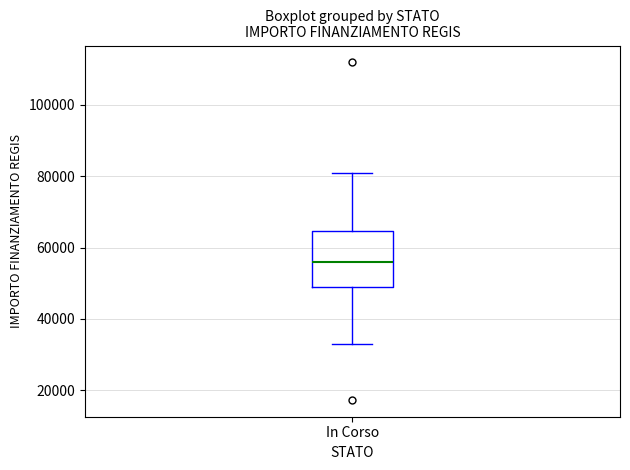

Where does the upper whisker of the box for In Corso end on the y-axis? The values are not printed on the chart, so give them approximately, as read against the axis.

80000